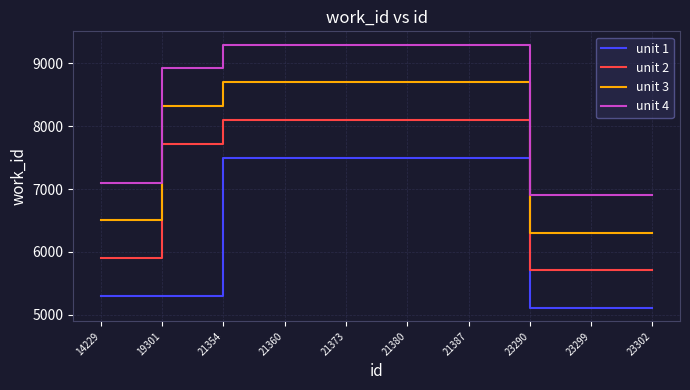

At 23290, list the series in order from smallest to largest.

unit 1, unit 2, unit 3, unit 4